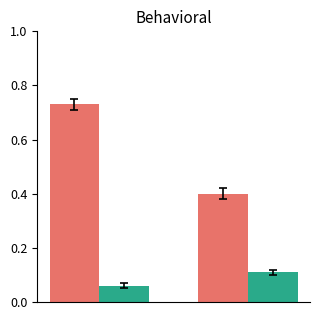

Are the bars horizontal?

No